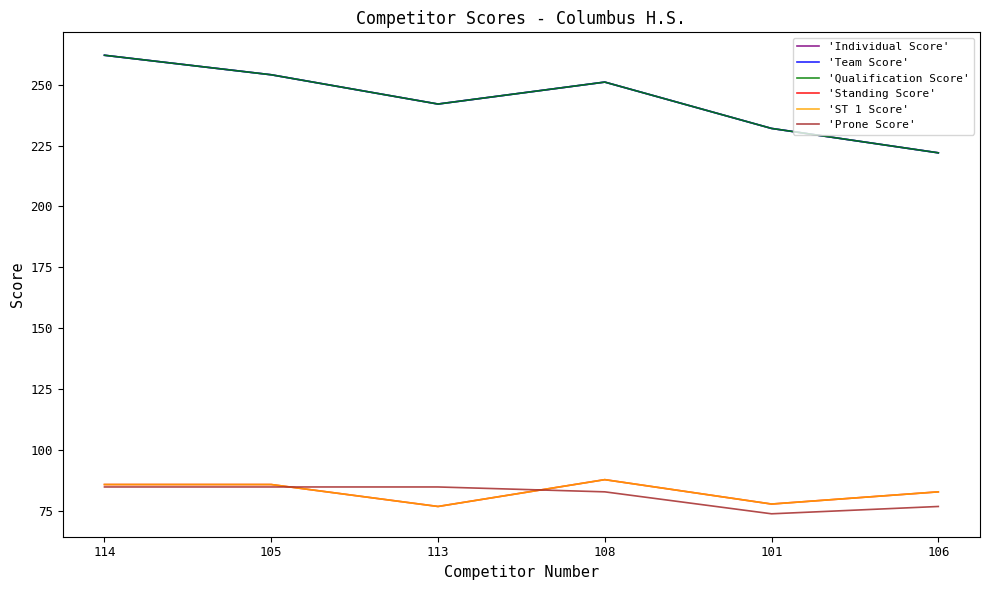

What is the label of the 6th point from the right?

114